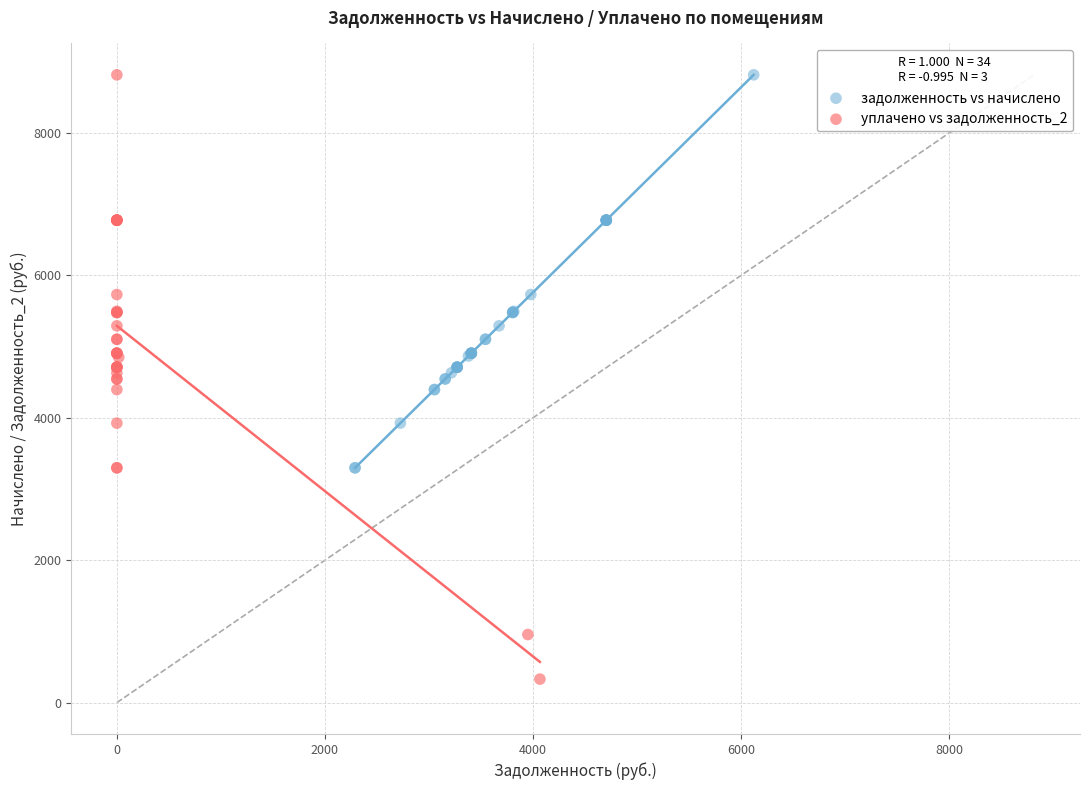

Which series contains the lowest Y value?

уплачено vs задолженность_2